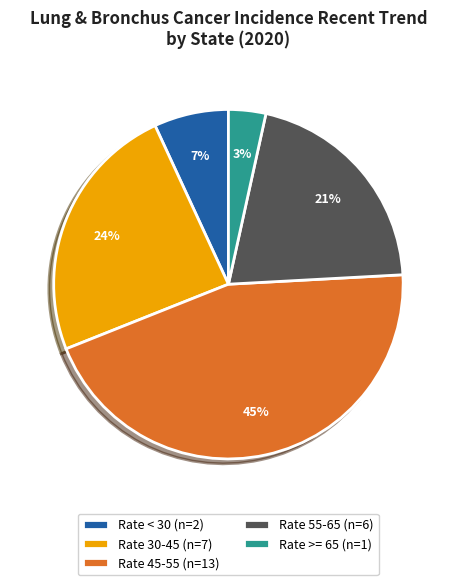

How many slices are in this pie chart?

5